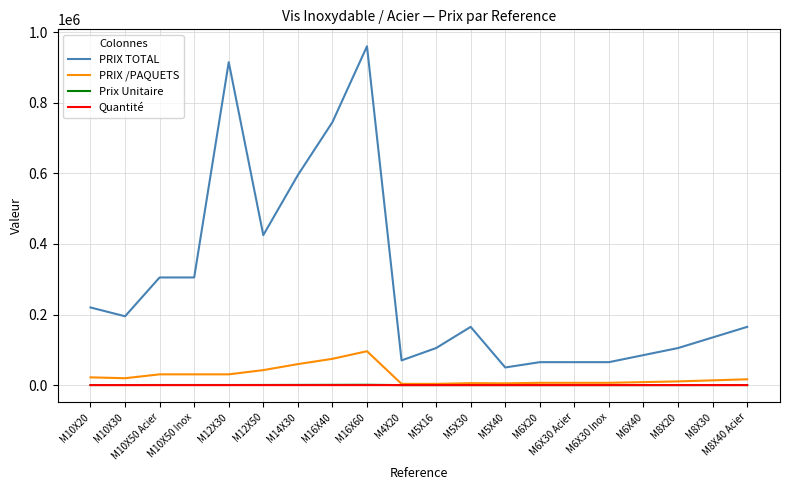

The Quantité series shows 10 at M16X60. True or false?

True